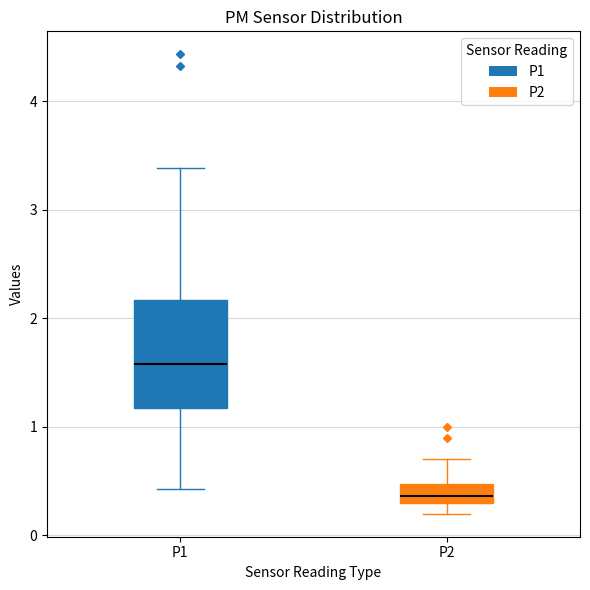

Reading left to right, transcribe this box plot: for each box, give where its median line is, the range the box spans, and where its two whiskers end, as read against the y-axis. The values are not printed on the chart, so give them approximately, as read against the axis.

P1: median 1.6, box 1.2 to 2.2, whiskers 0.4 to 3.4
P2: median 0.4, box 0.3 to 0.5, whiskers 0.2 to 0.7